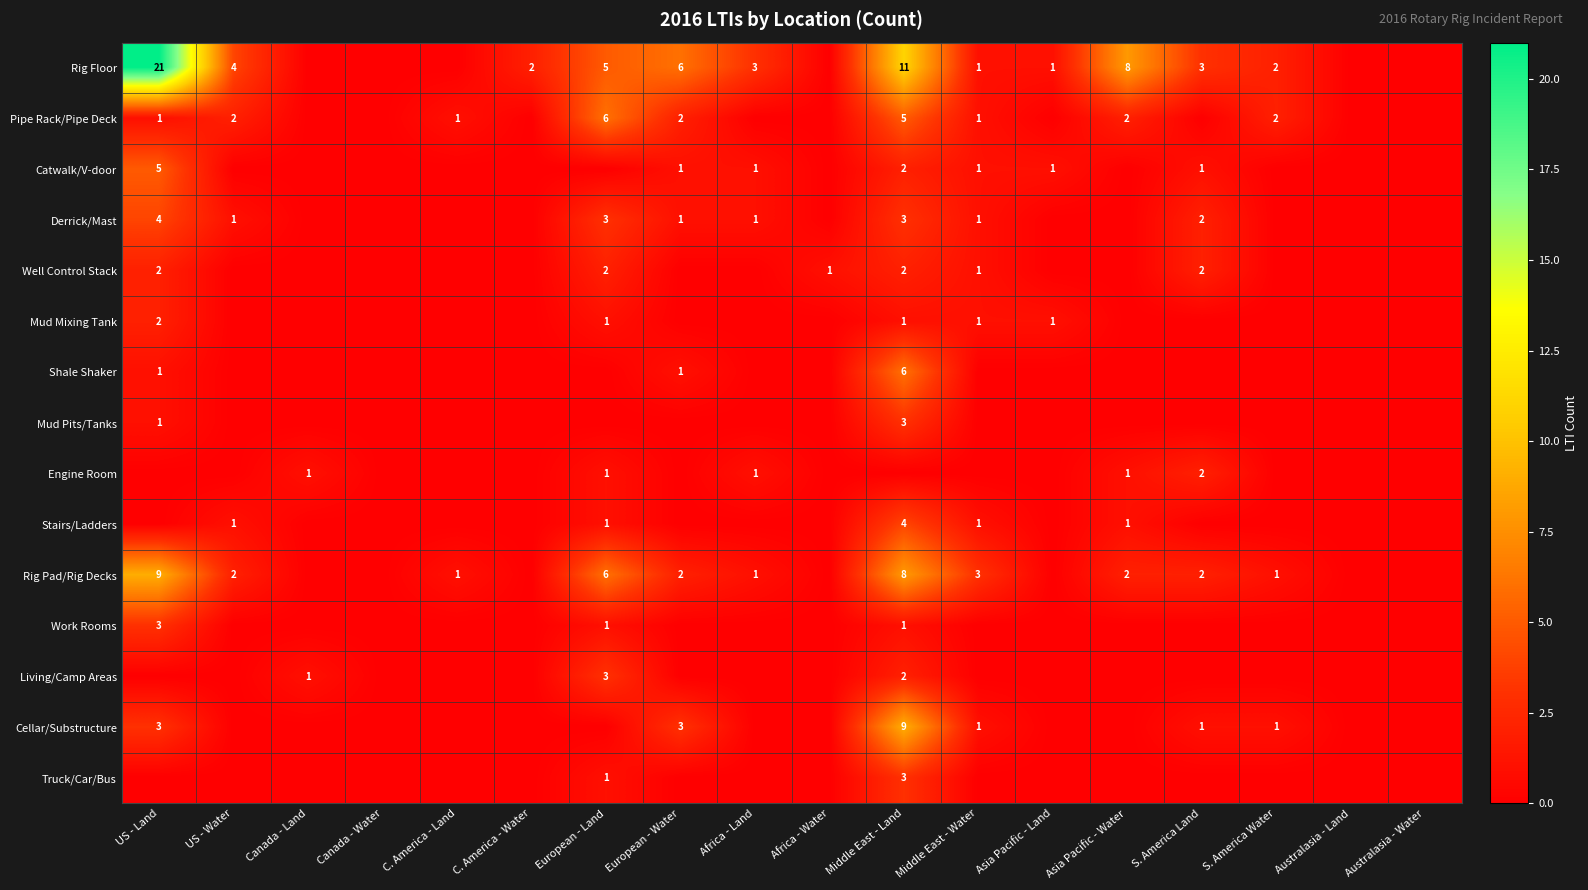

The value of Catwalk/V-door at European - Water is 2. True or false?

False